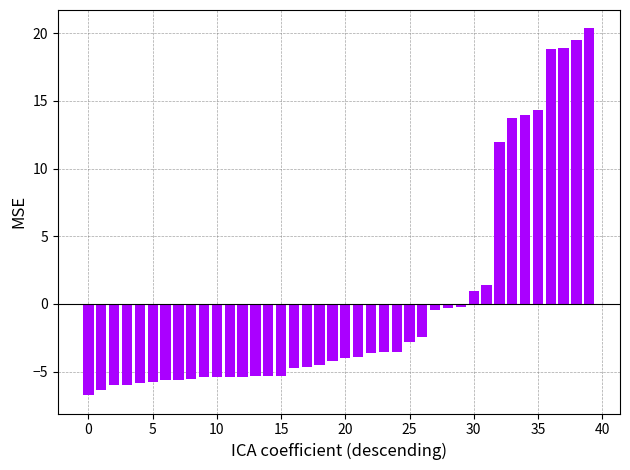

What is the value of the 17th bar from the left?

-4.7